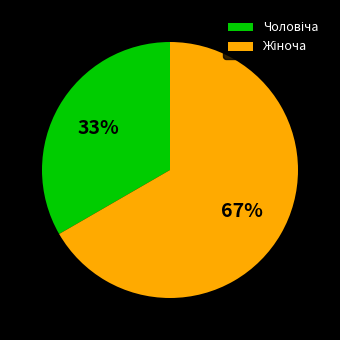

To the nearest percent, what is the average slice percentage?

50%